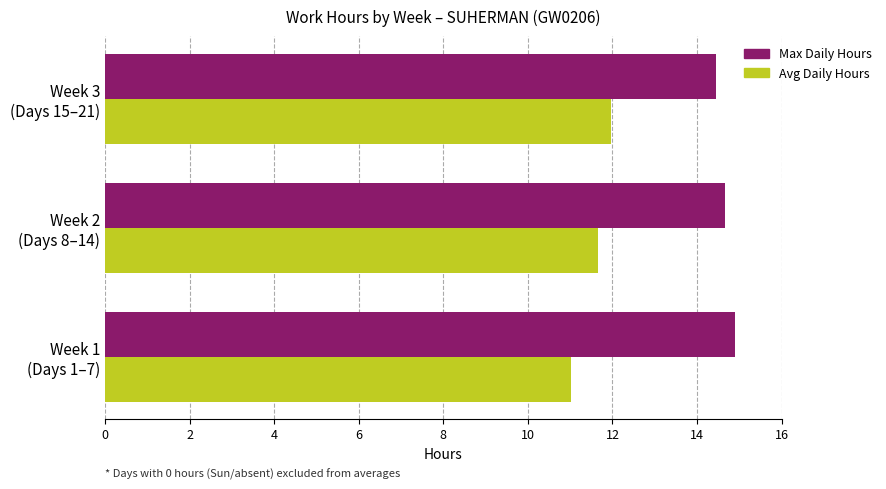

Rank the categories by Avg Daily Hours value from lowest to highest.

Week 1
(Days 1–7), Week 2
(Days 8–14), Week 3
(Days 15–21)